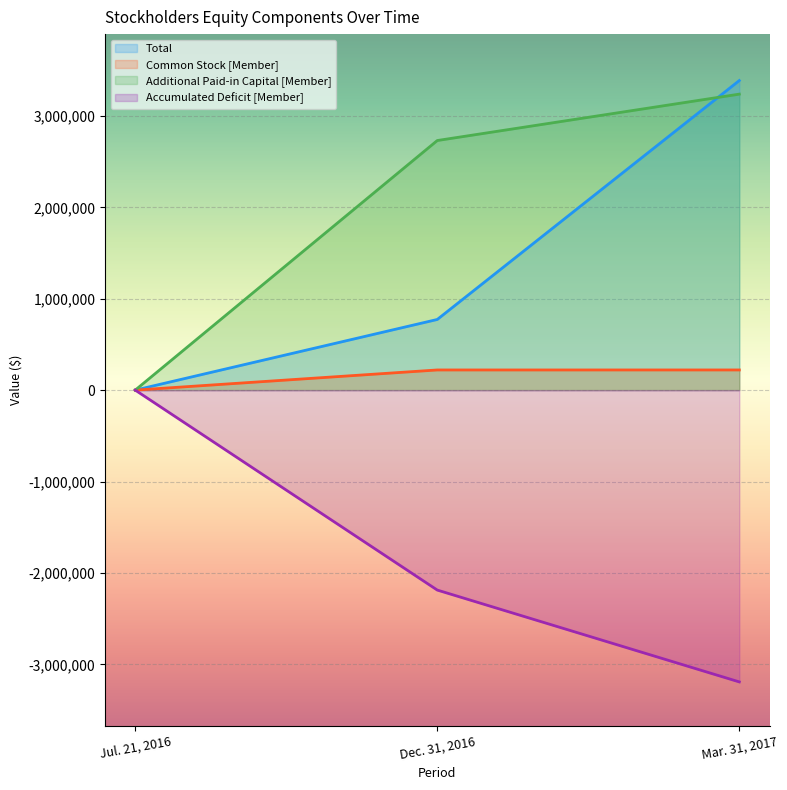

At which label does Accumulated Deficit [Member] first exceed -2187758?

Jul. 21, 2016